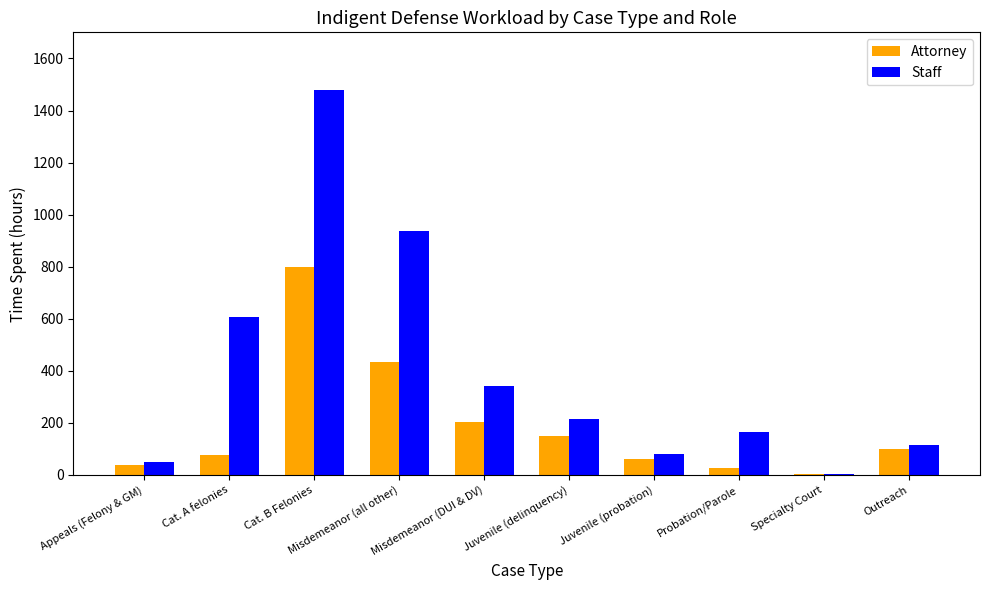

Reading left to right, what are all the values shown in this chart?

Attorney: Appeals (Felony & GM)=37.5	Cat. A felonies=77.2	Cat. B Felonies=798.0	Misdemeanor (all other)=433.3	Misdemeanor (DUI & DV)=203.1	Juvenile (delinquency)=149.8	Juvenile (probation)=59.9	Probation/Parole=27.3	Specialty Court=3.0	Outreach=101.4
Staff: Appeals (Felony & GM)=49.5	Cat. A felonies=606.5	Cat. B Felonies=1478.7	Misdemeanor (all other)=937.8	Misdemeanor (DUI & DV)=342.4	Juvenile (delinquency)=214.7	Juvenile (probation)=81.4	Probation/Parole=165.8	Specialty Court=5.2	Outreach=116.4